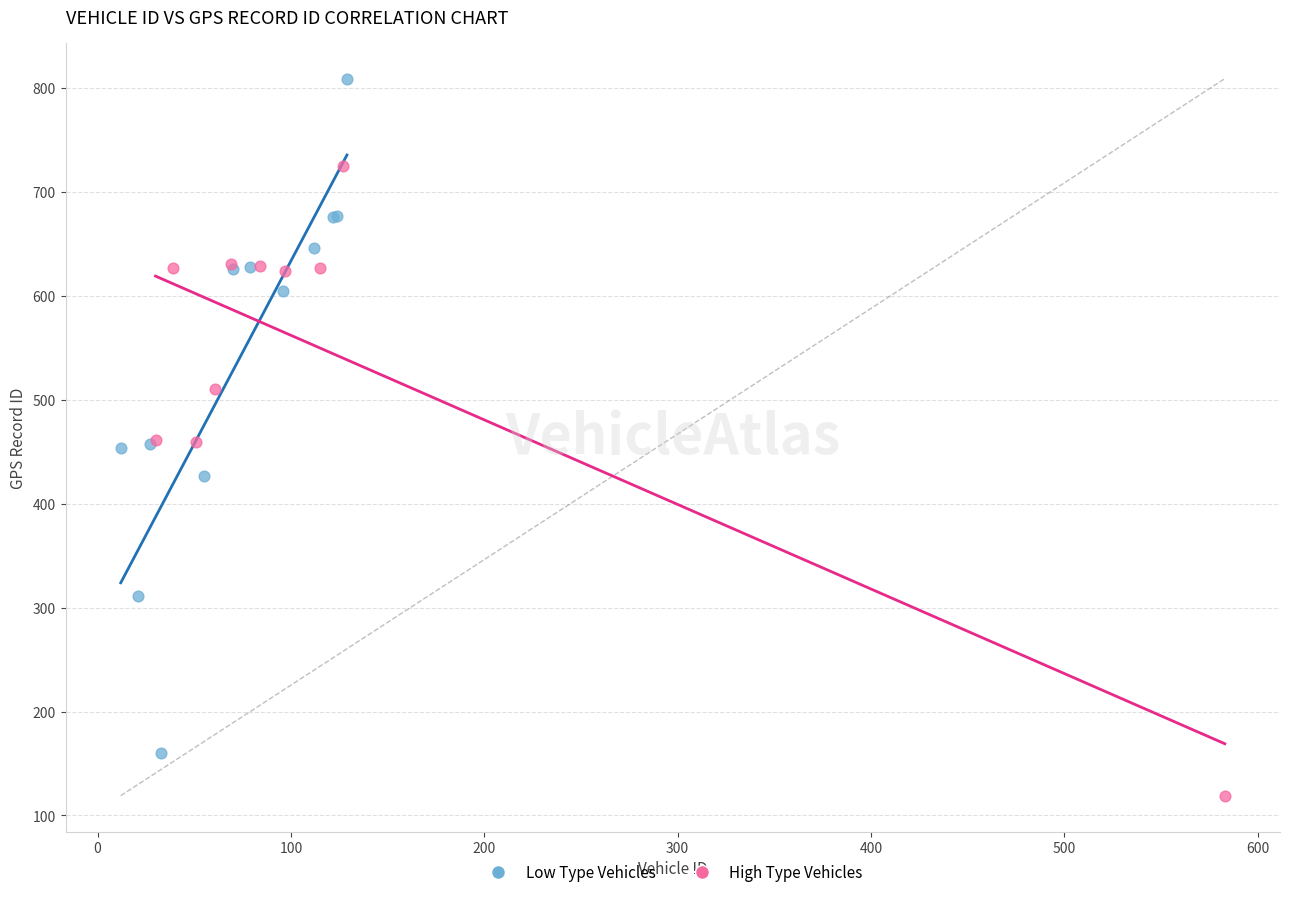

Which series reaches the minimum Y coordinate?

High Type Vehicles